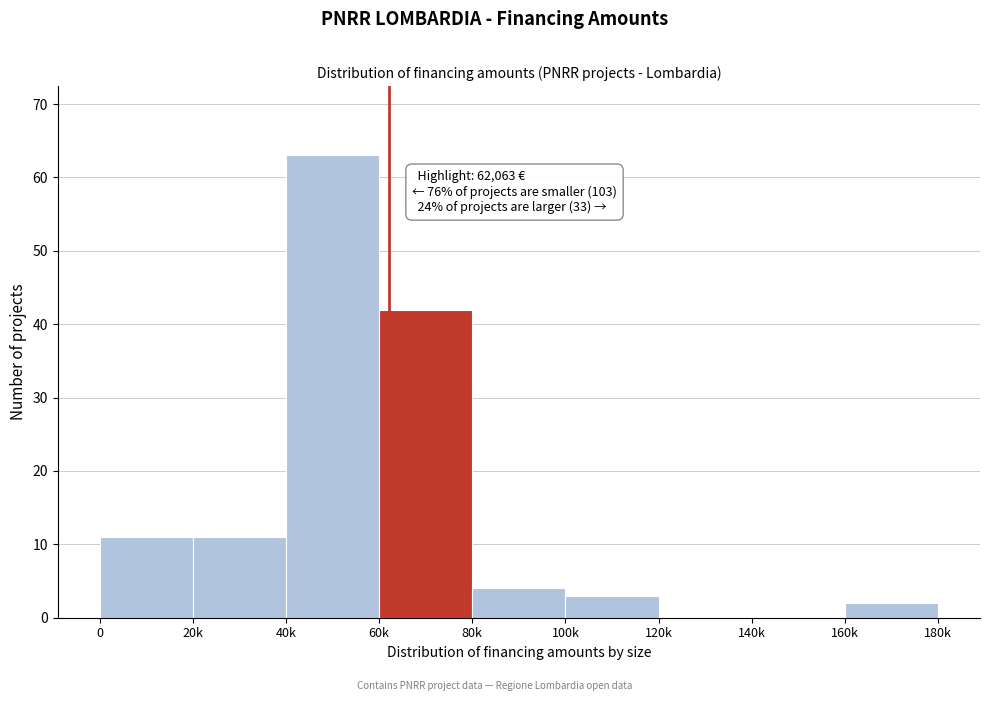

Reading right to left, what are all the values shown in this chart?

160k=2	140k=0	120k=0	100k=3	80k=4	60k=42	40k=63	20k=11	0=11